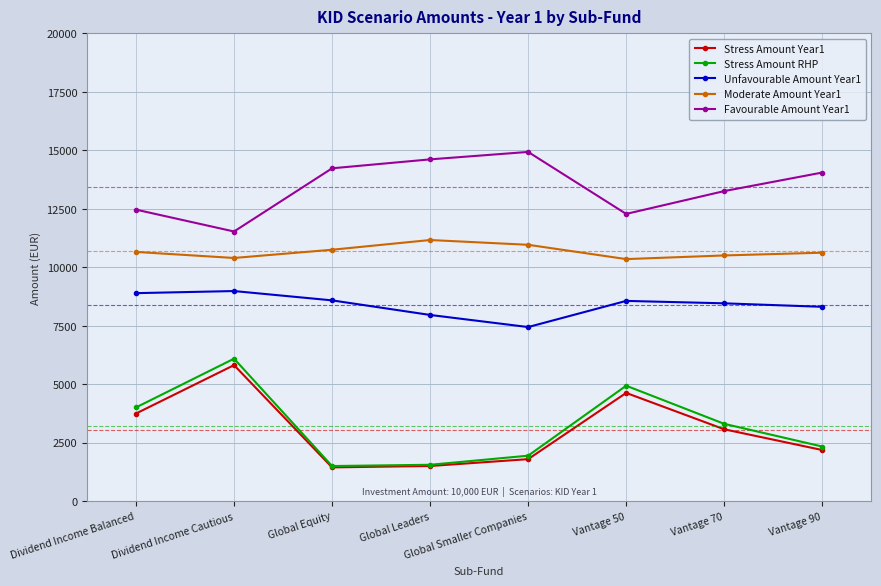

Which series has the largest total across all categories?

Favourable Amount Year1